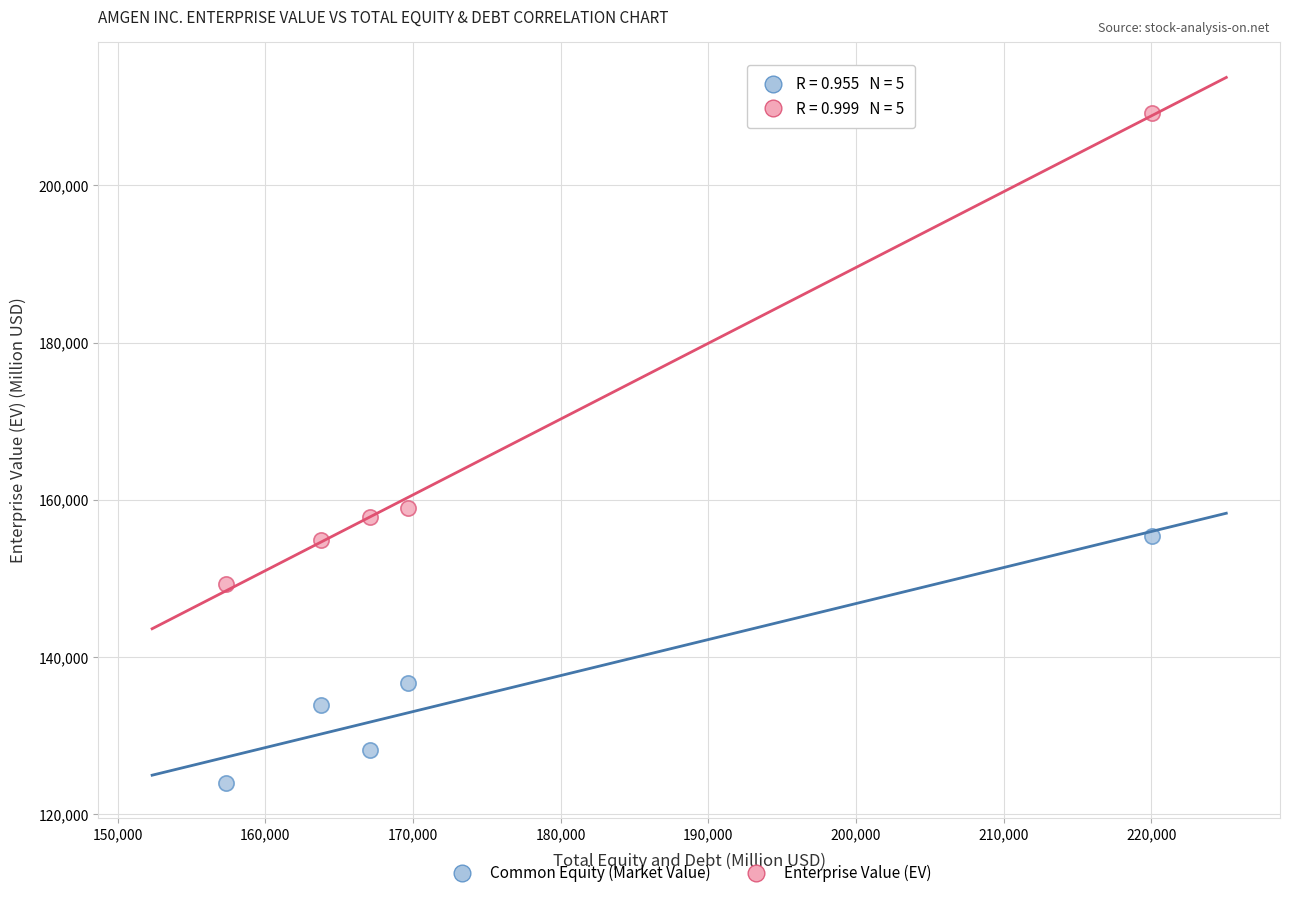

Which series contains the highest Y value?

Enterprise Value (EV)